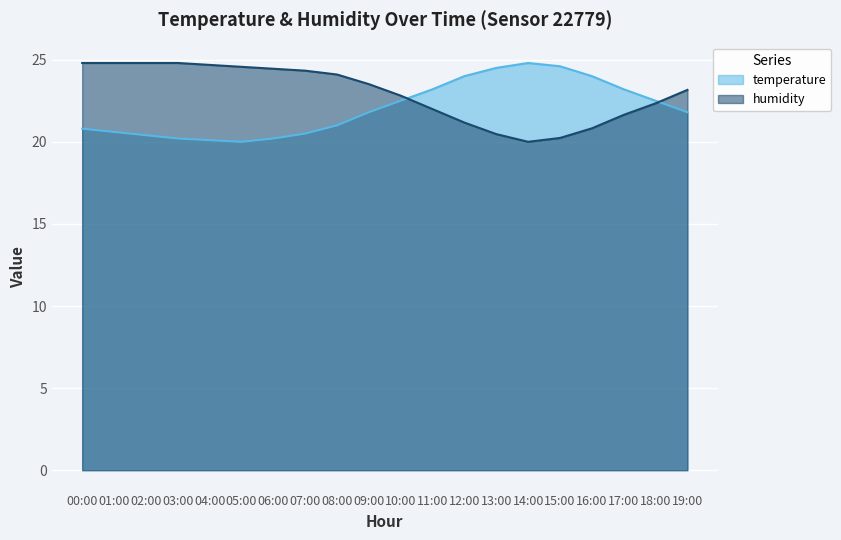

What is the highest value of the humidity series?

24.8